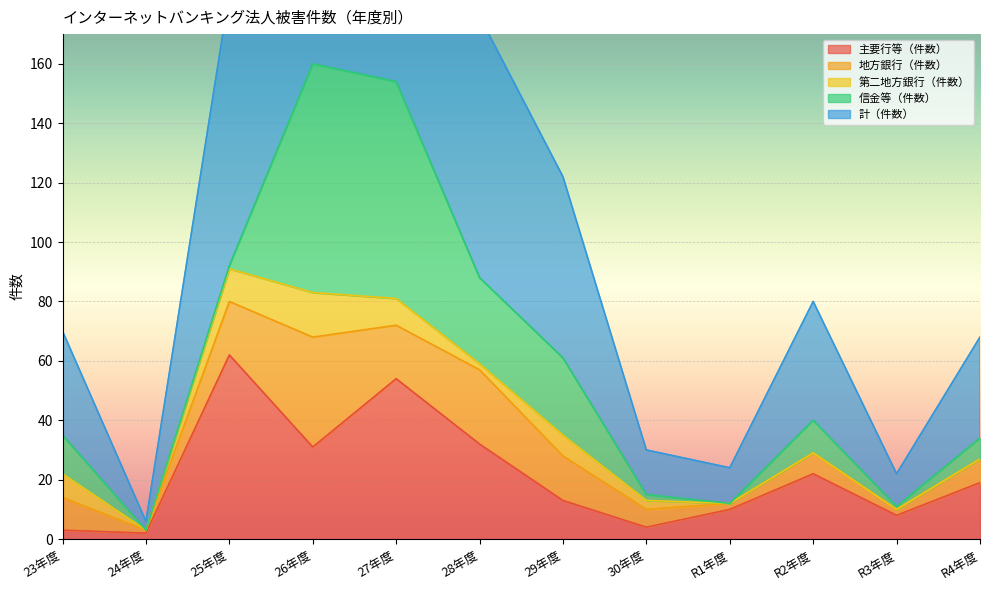

How many lines are shown in the chart?

5